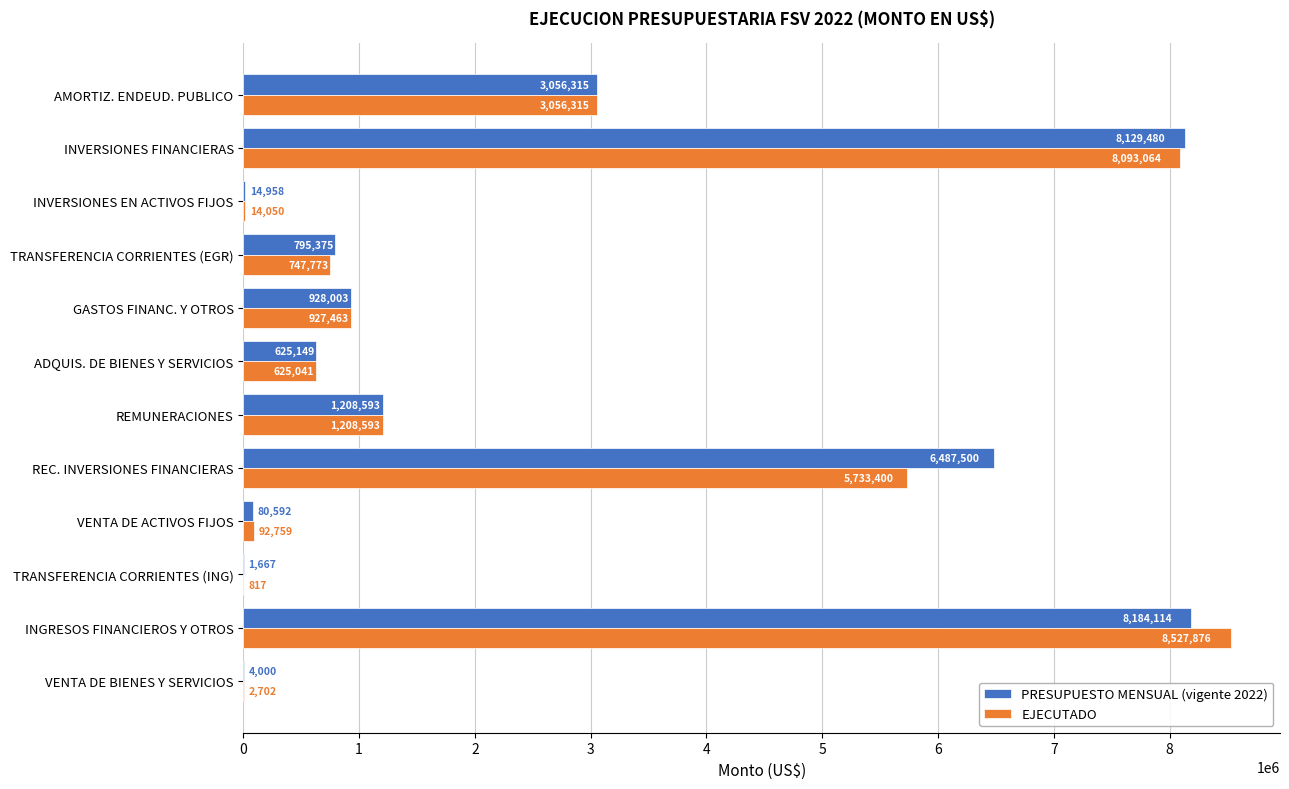

What is the greatest value displayed?

8527875.7